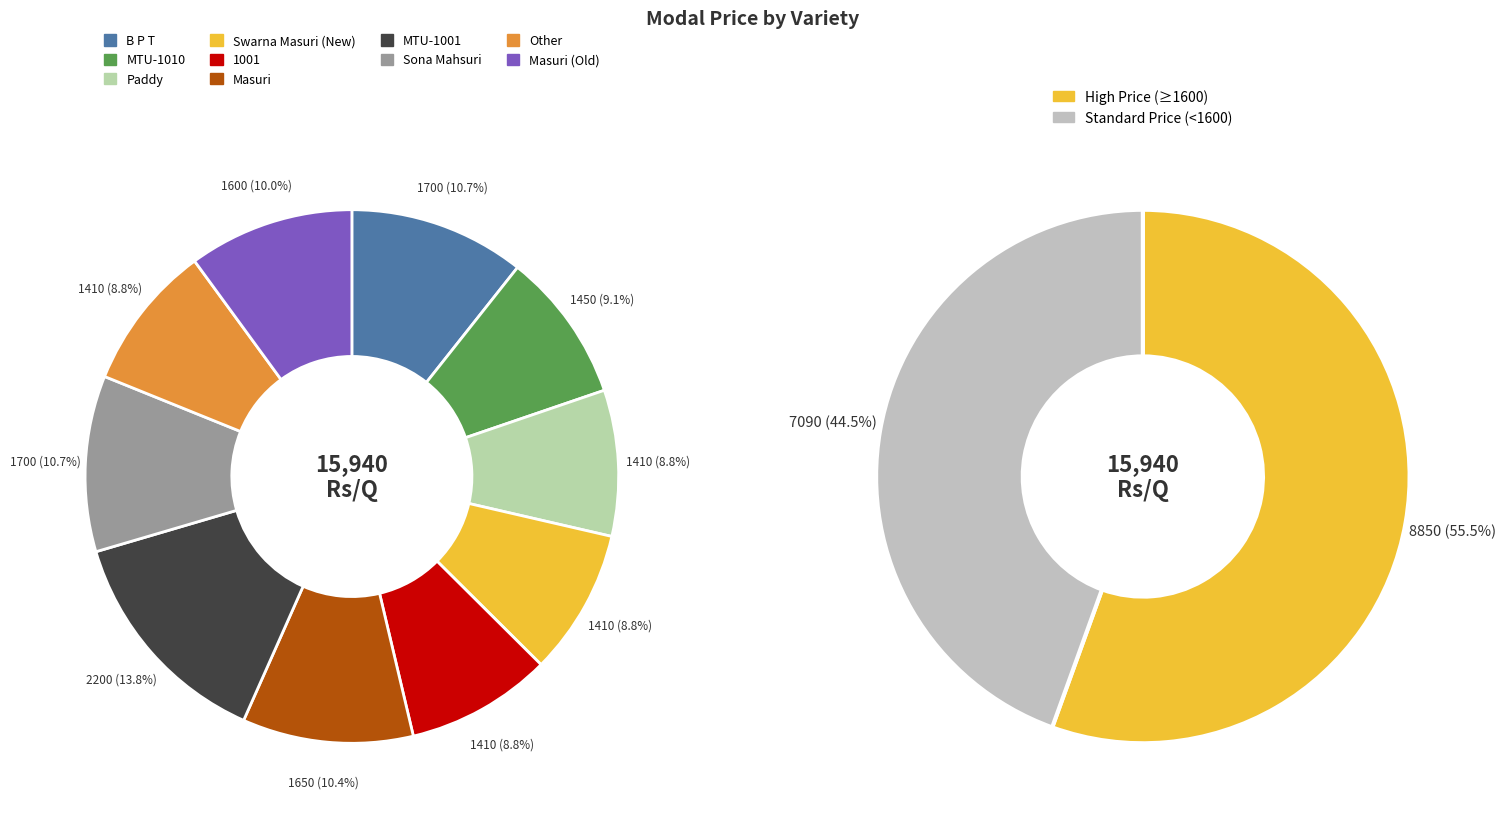

The Masuri (Old) slice represents 2% of the pie. True or false?

False